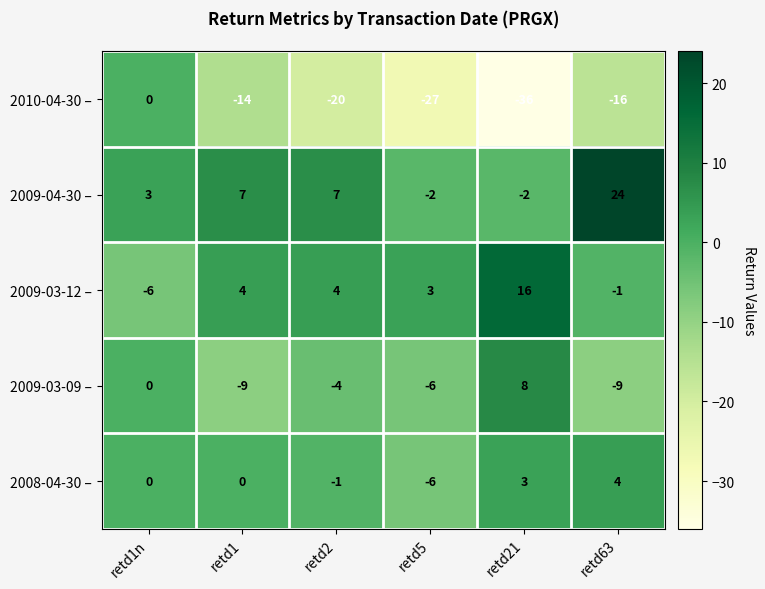

Which series has the largest range (max minus min)?

2010-04-30 –